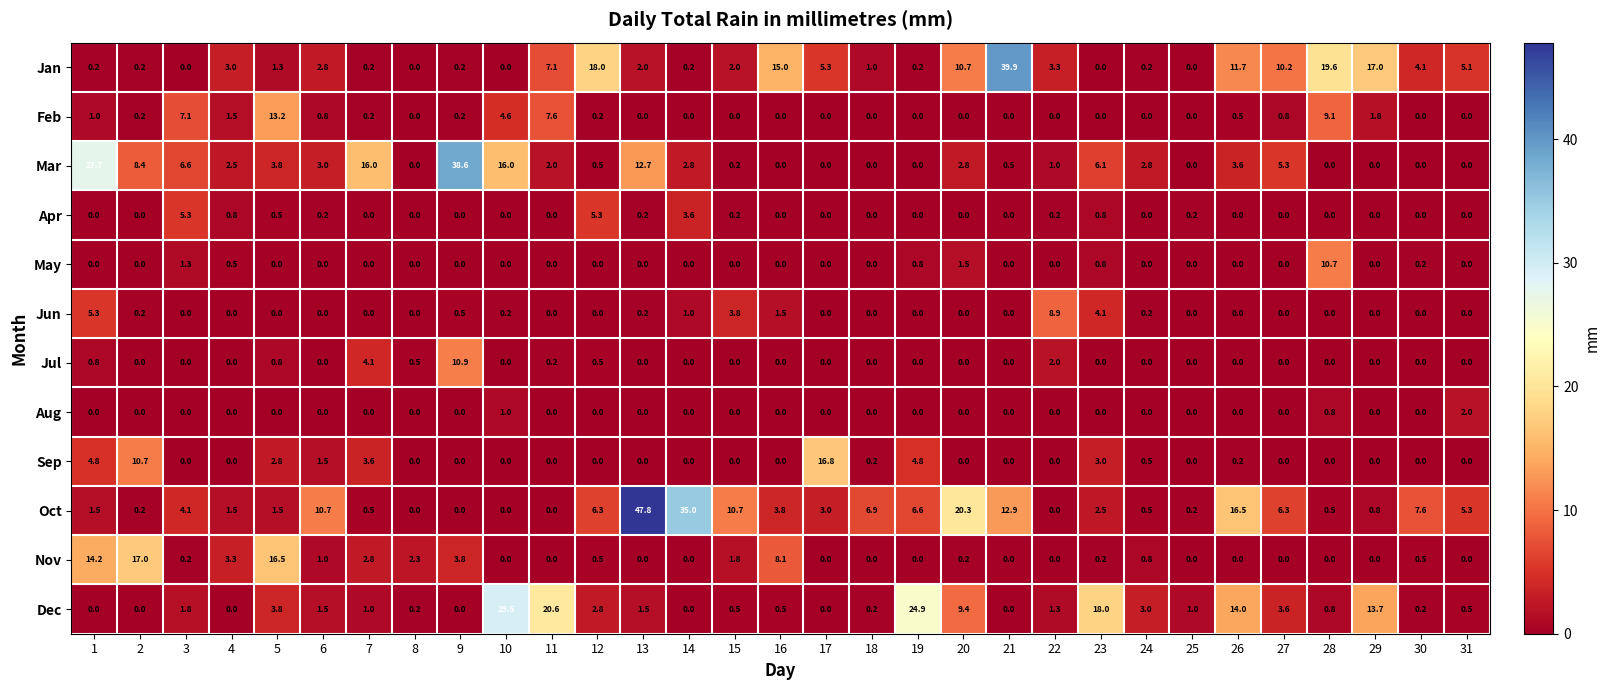

Is it true that Dec equals 20.6 at 11?

True